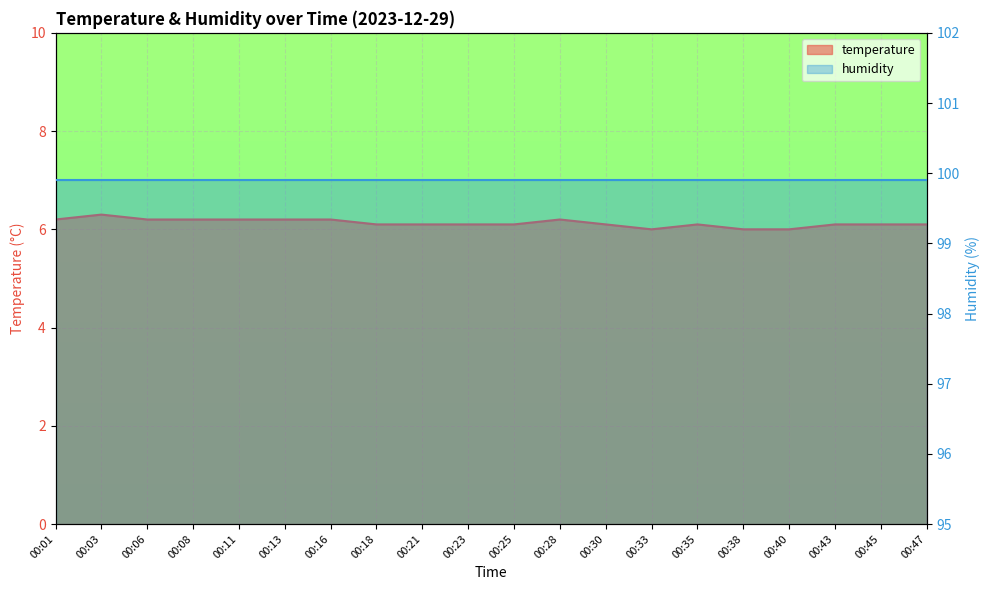

What is the sum of all values?

122.6